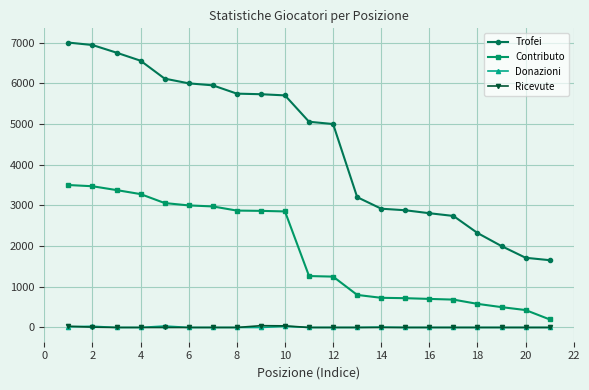

How many categories are shown in the chart?

21